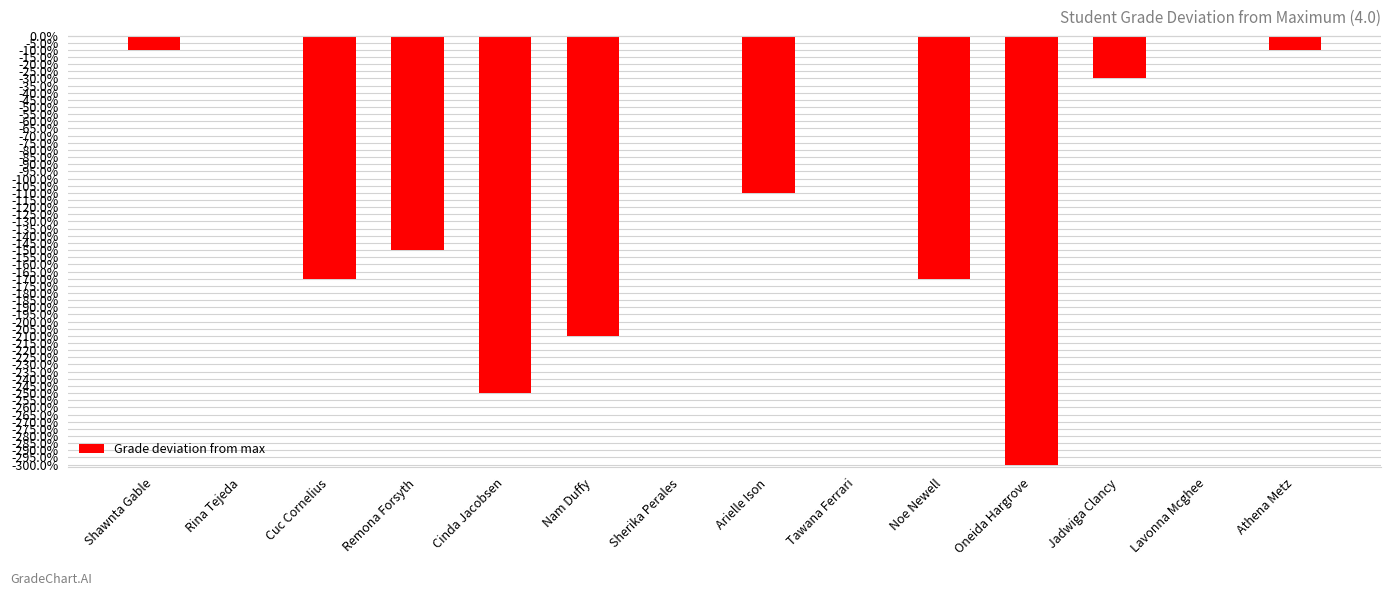

How many values are below 0?

10